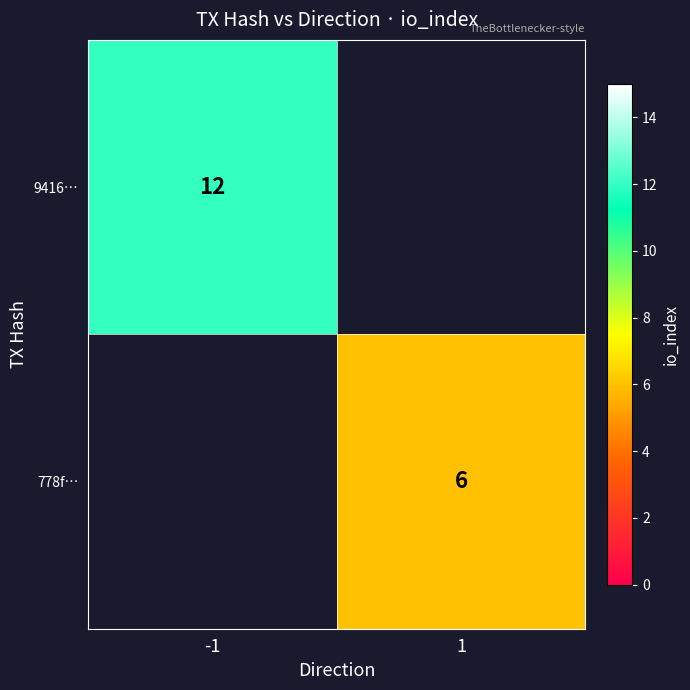

The value of 778f… at 1 is 6. True or false?

True